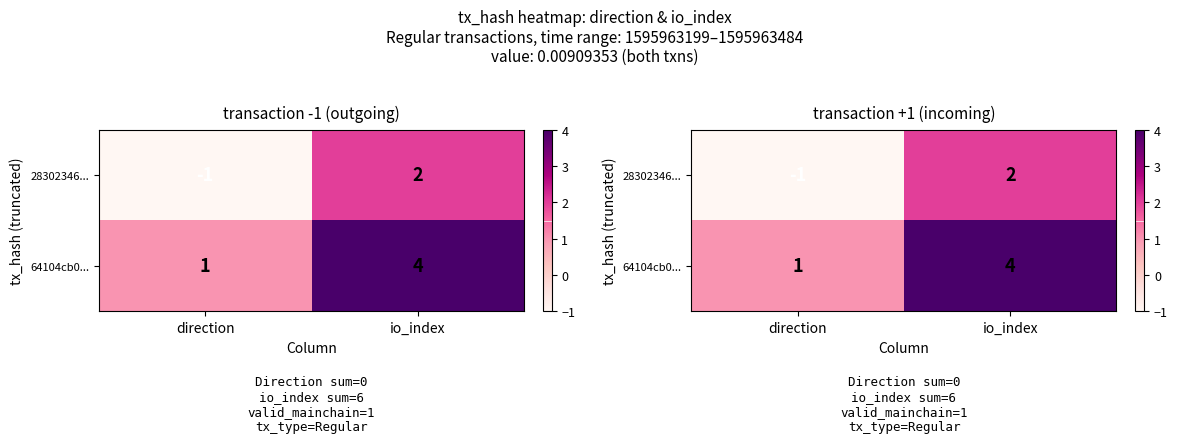

What is the difference between the maximum and minimum values in the 28302346... series?

3